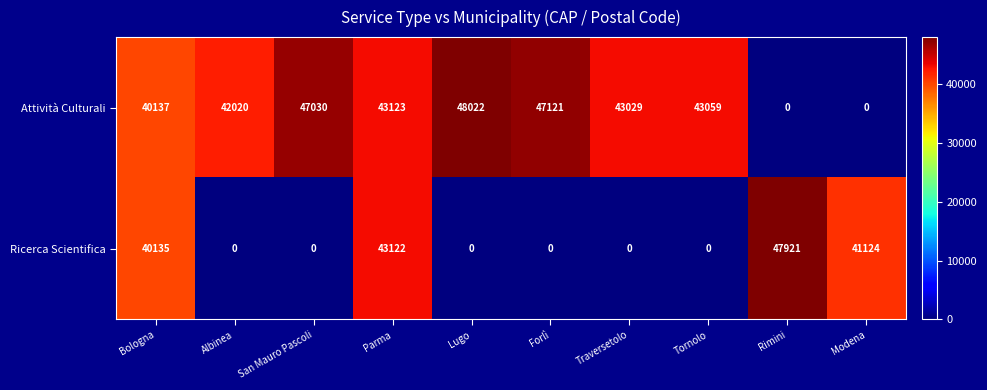

Which series has the largest range (max minus min)?

Attività Culturali